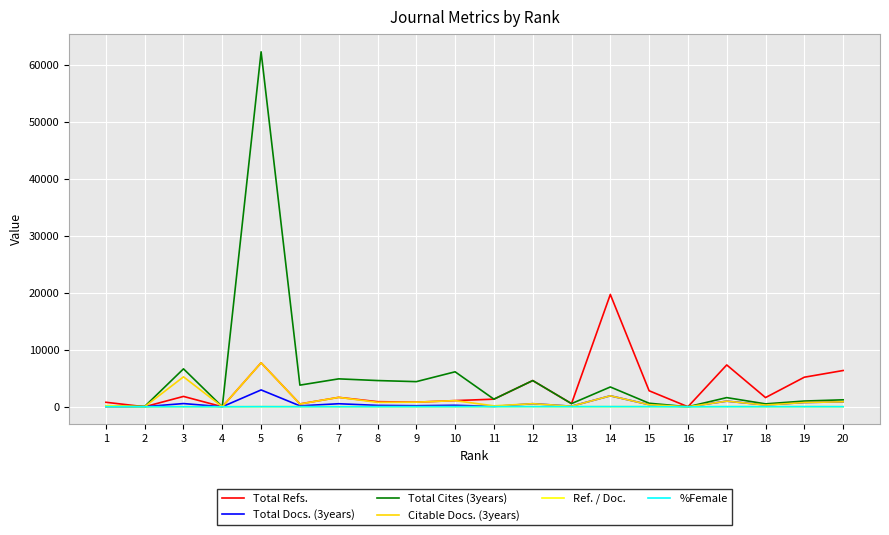

At which label does Total Cites (3years) first exceed 1603?

3